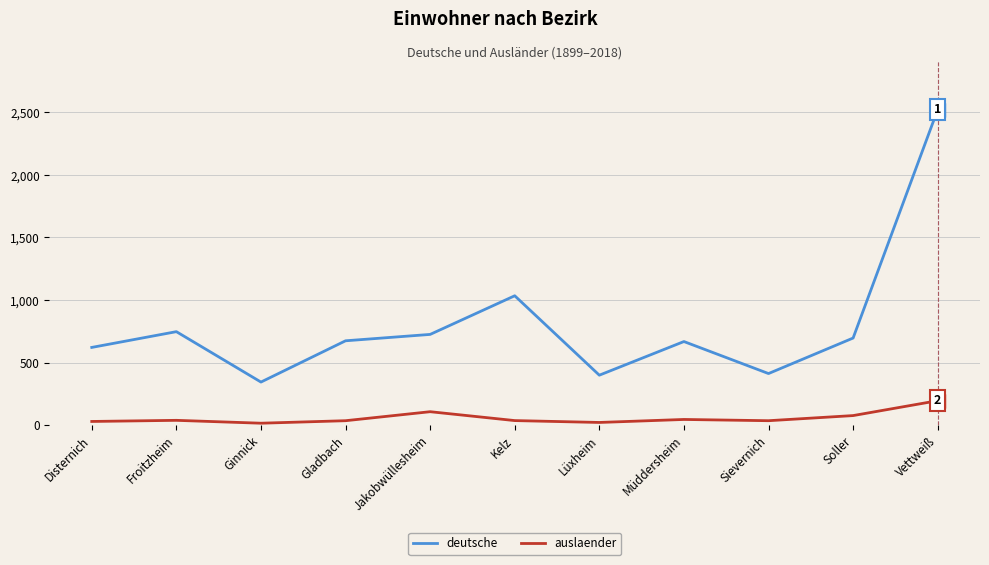

Count the number of data series in this chart.

2